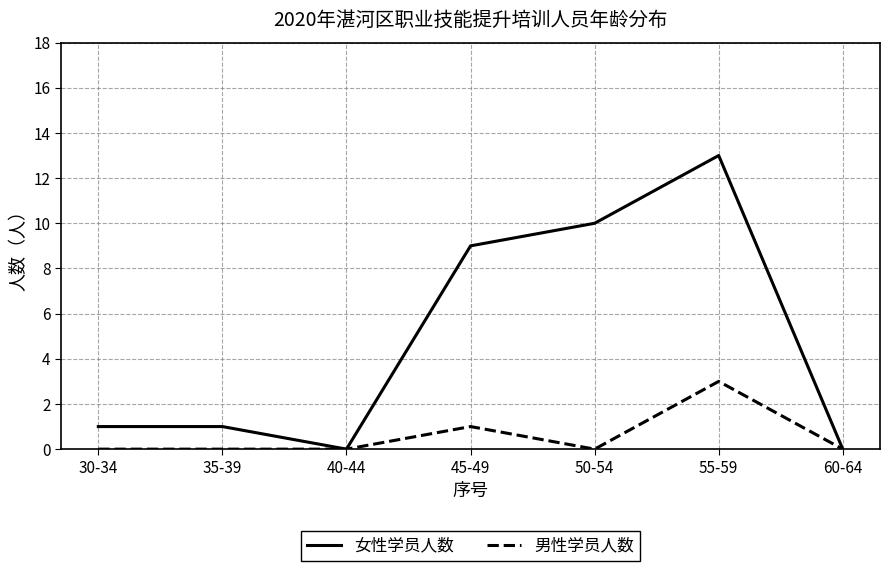

Where is the first local minimum for 女性学员人数?

40-44